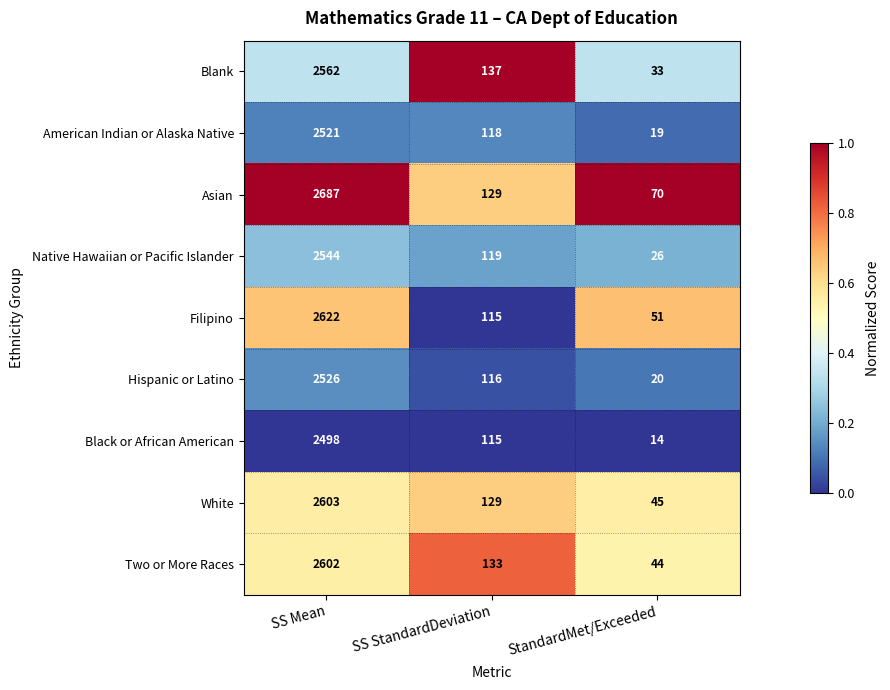

List the series in order of their peak value, highest first.

Asian, Filipino, White, Two or More Races, Blank, Native Hawaiian or Pacific Islander, Hispanic or Latino, American Indian or Alaska Native, Black or African American